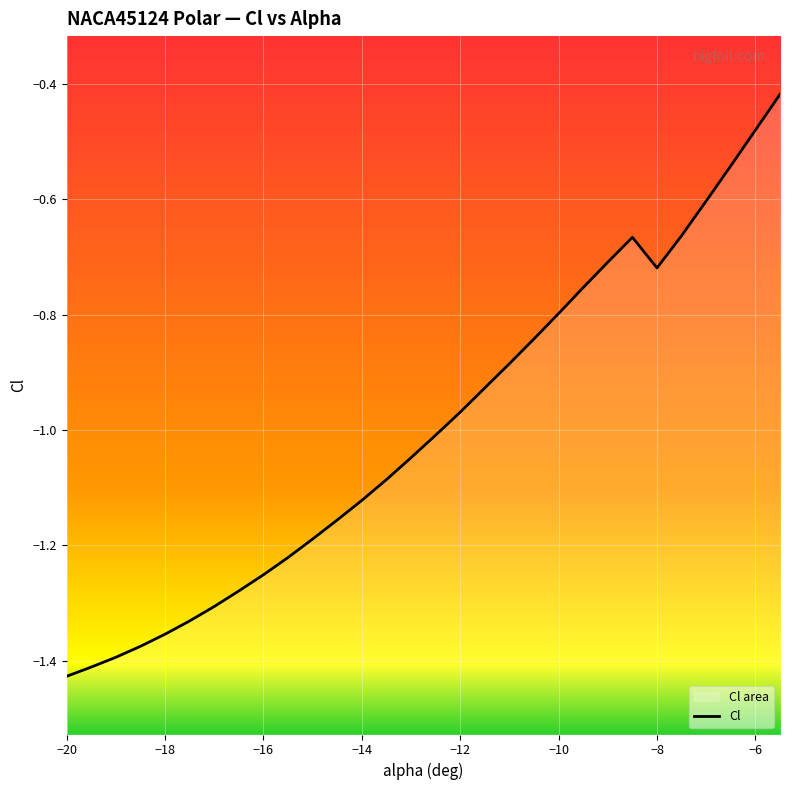

What is the greatest value displayed?

-0.4